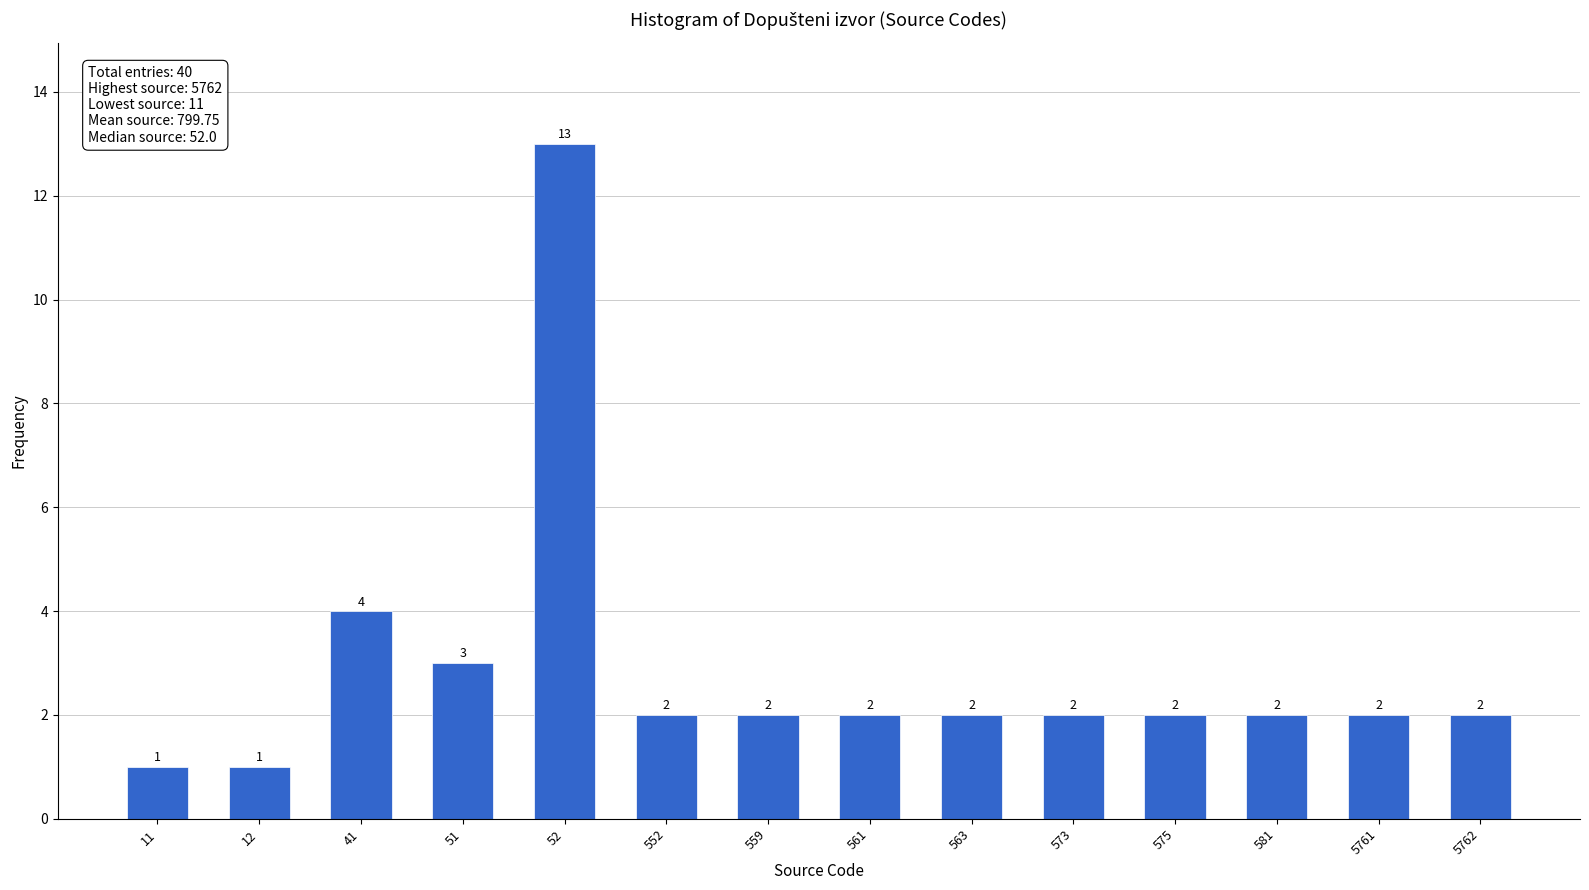

Reading left to right, transcribe all the data shown in this chart.

11=1	12=1	41=4	51=3	52=13	552=2	559=2	561=2	563=2	573=2	575=2	581=2	5761=2	5762=2